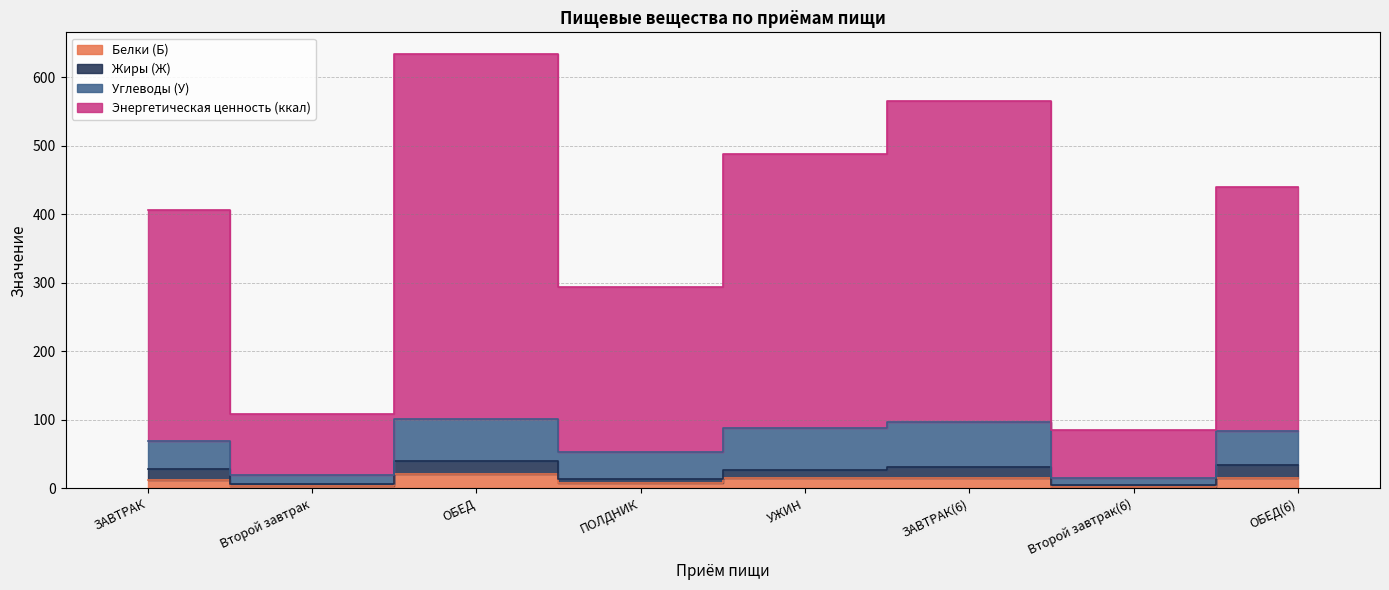

What is the lowest value of the Белки (Б) series?

2.1